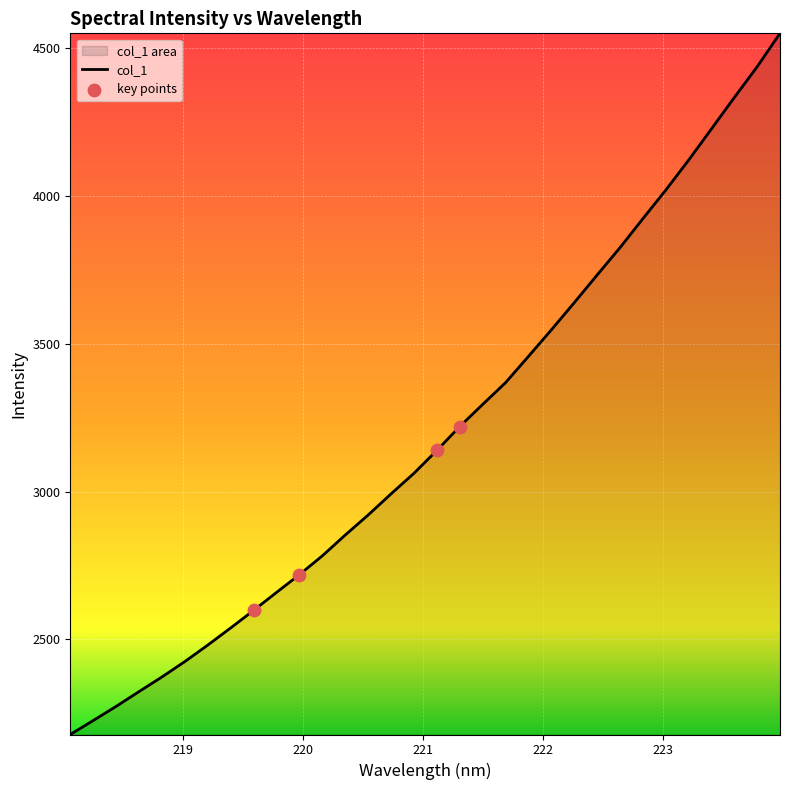

Which has a higher value, 223.0264 or 218.0596?

223.0264